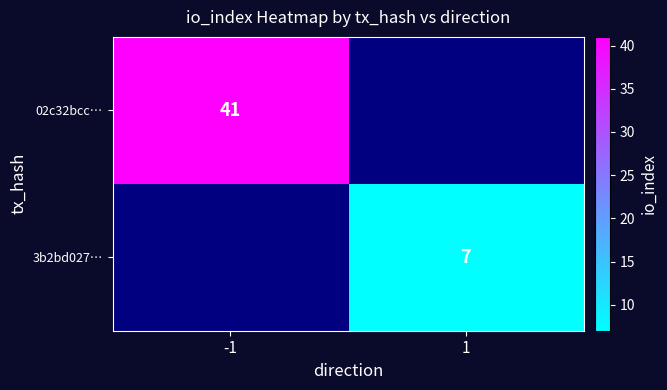

Is the value of 02c32bcc… at -1 greater than the value of 3b2bd027… at 1?

Yes